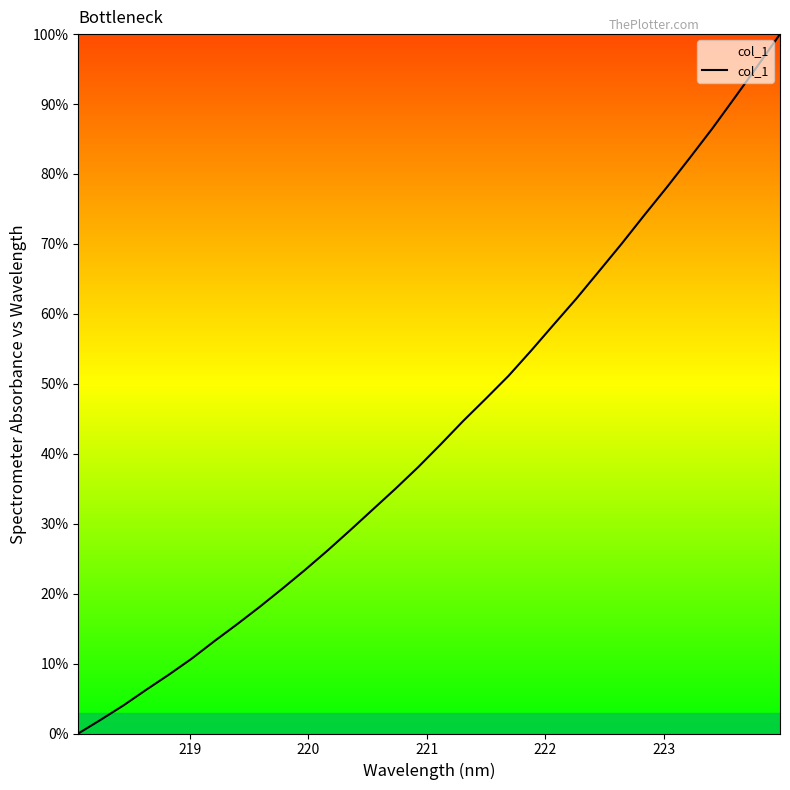

What is the greatest value displayed?

100.0